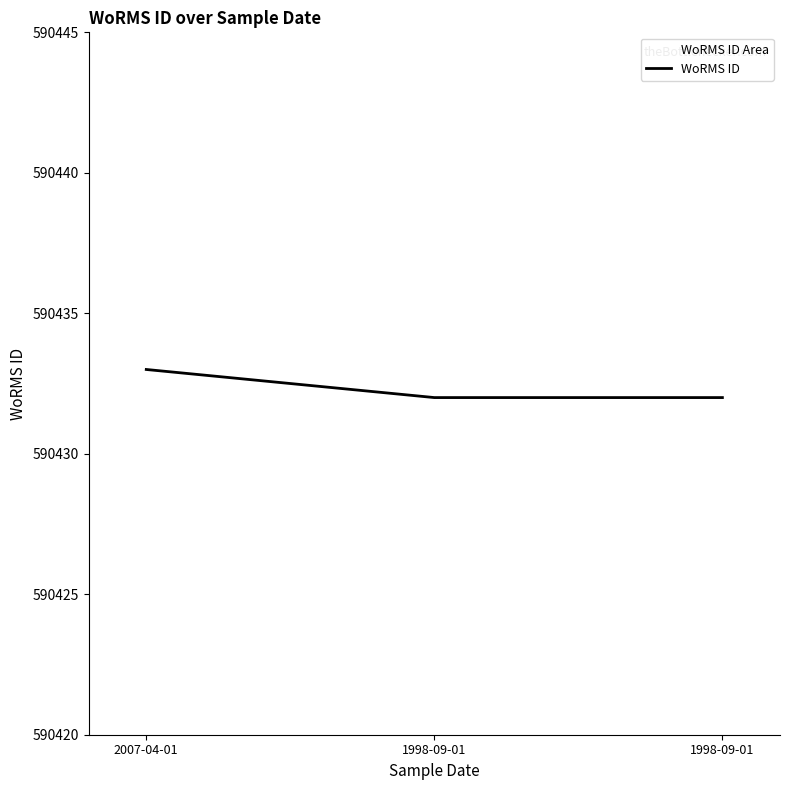

List the labels in order of value, smallest first.

1998-09-01, 1998-09-01, 2007-04-01